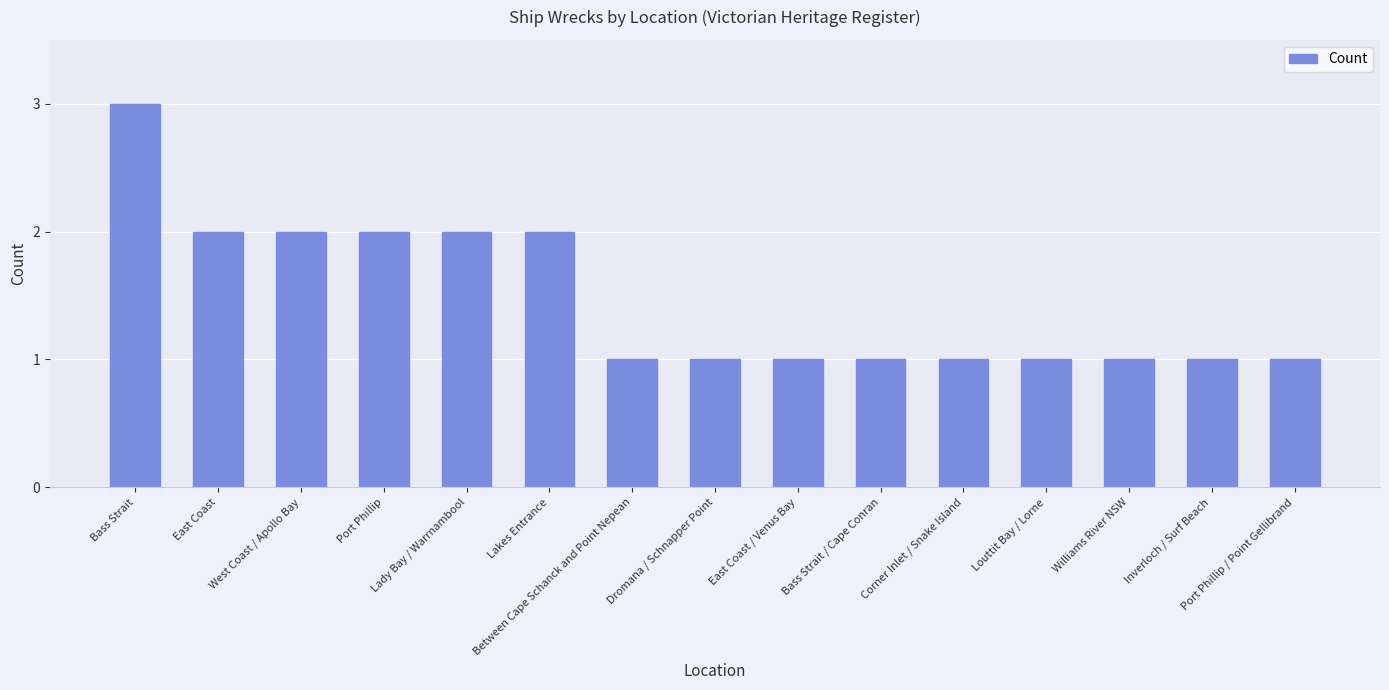

What is the difference between the second highest and second lowest values?

1